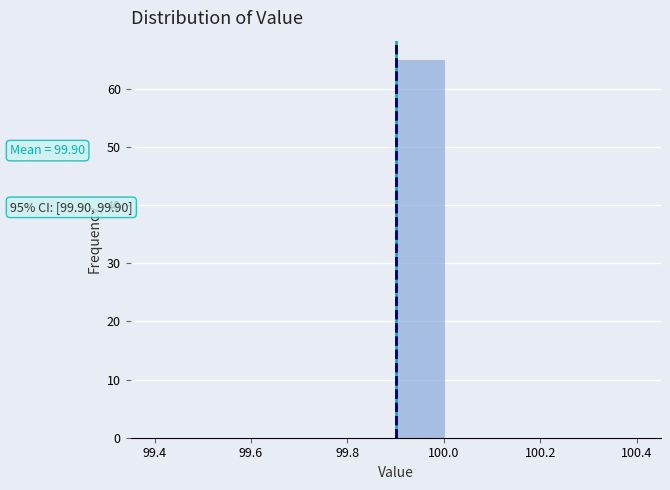

Over which range of the x-axis is the bar tallest?

99.9 to 100.0